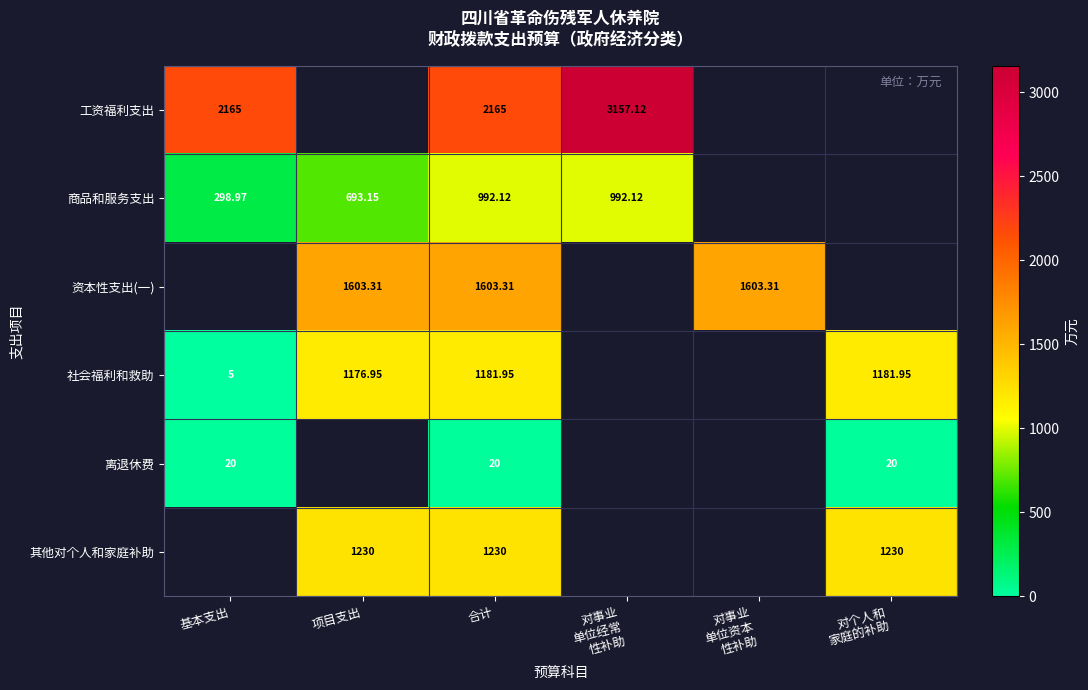

How many data points in 工资福利支出 are above 2165?

1